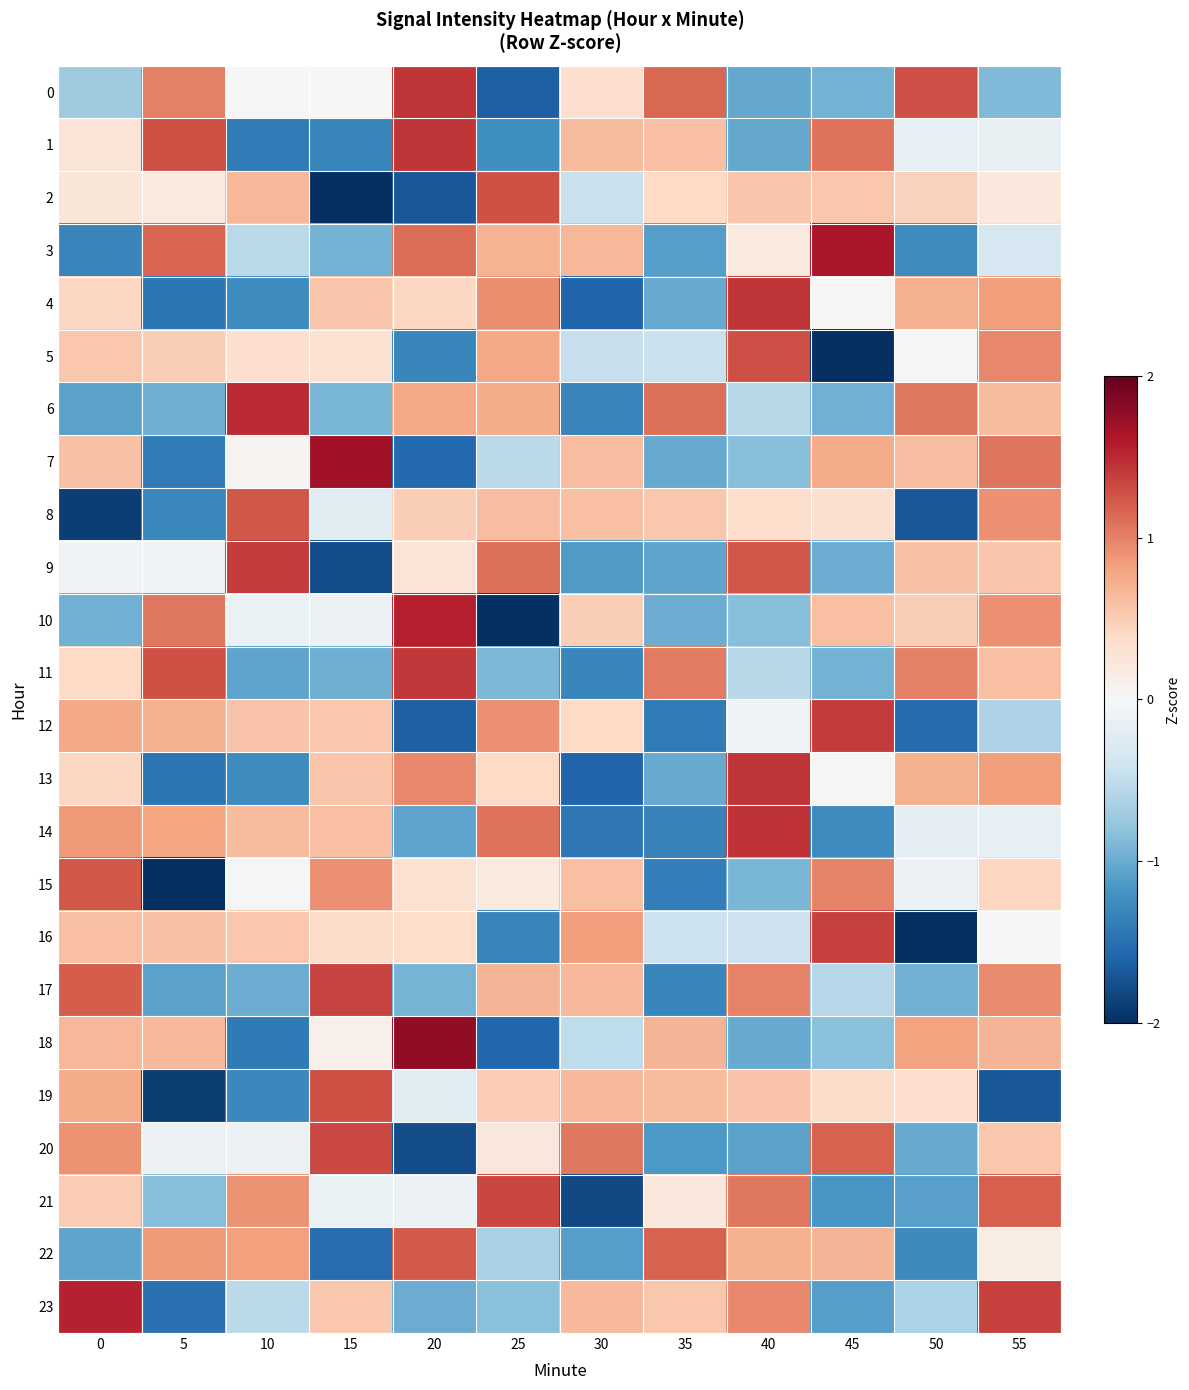

Rank the series by their maximum value, from lowest to highest.

22, 15, 8, 19, 2, 5, 20, 21, 17, 16, 9, 12, 11, 0, 13, 4, 1, 14, 6, 23, 10, 3, 7, 18